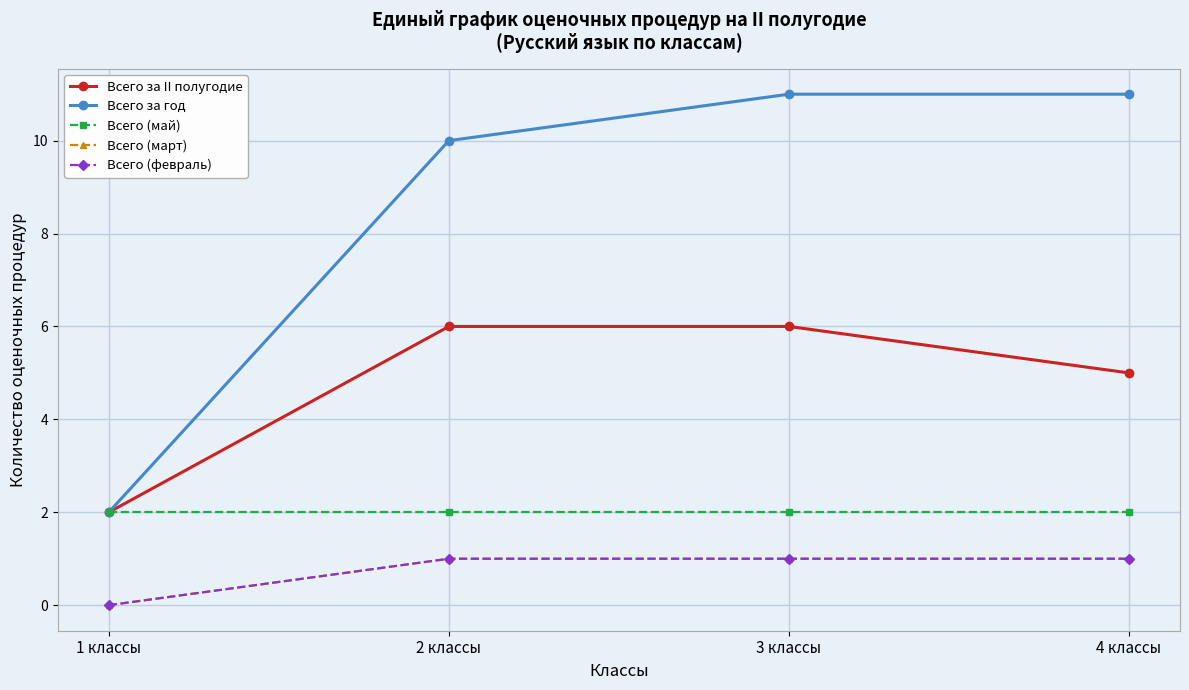

Reading left to right, list all the values displayed in this chart.

Всего за II полугодие: 2	6	6	5
Всего за год: 2	10	11	11
Всего (май): 2	2	2	2
Всего (март): 0	1	1	1
Всего (февраль): 0	1	1	1